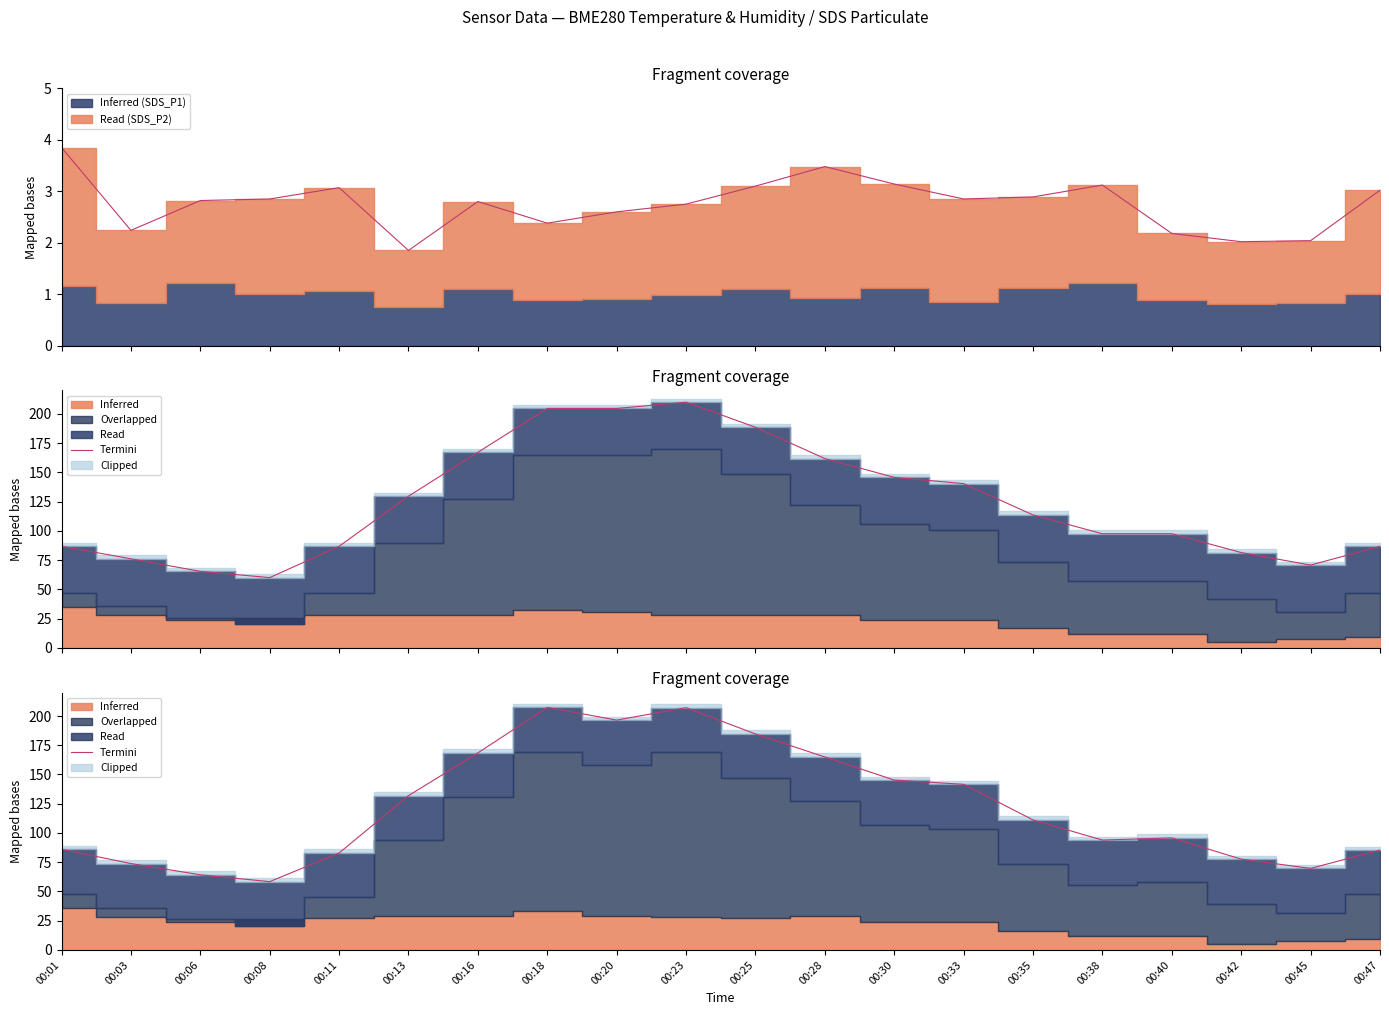

What value does the data have at 00:28?

165.0